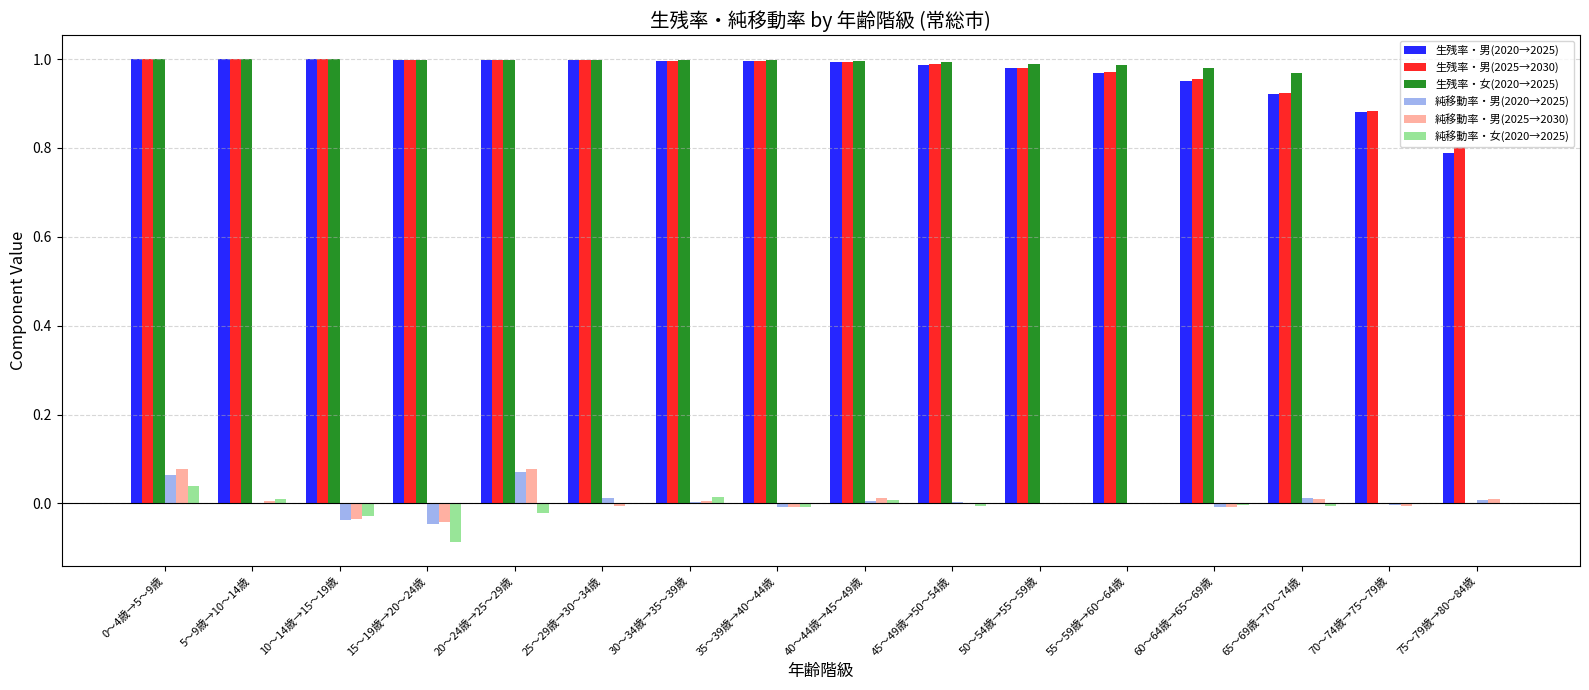

True or false: 生残率・男(2025→2030) has a value of 1.6 at 20～24歳→25～29歳.

False